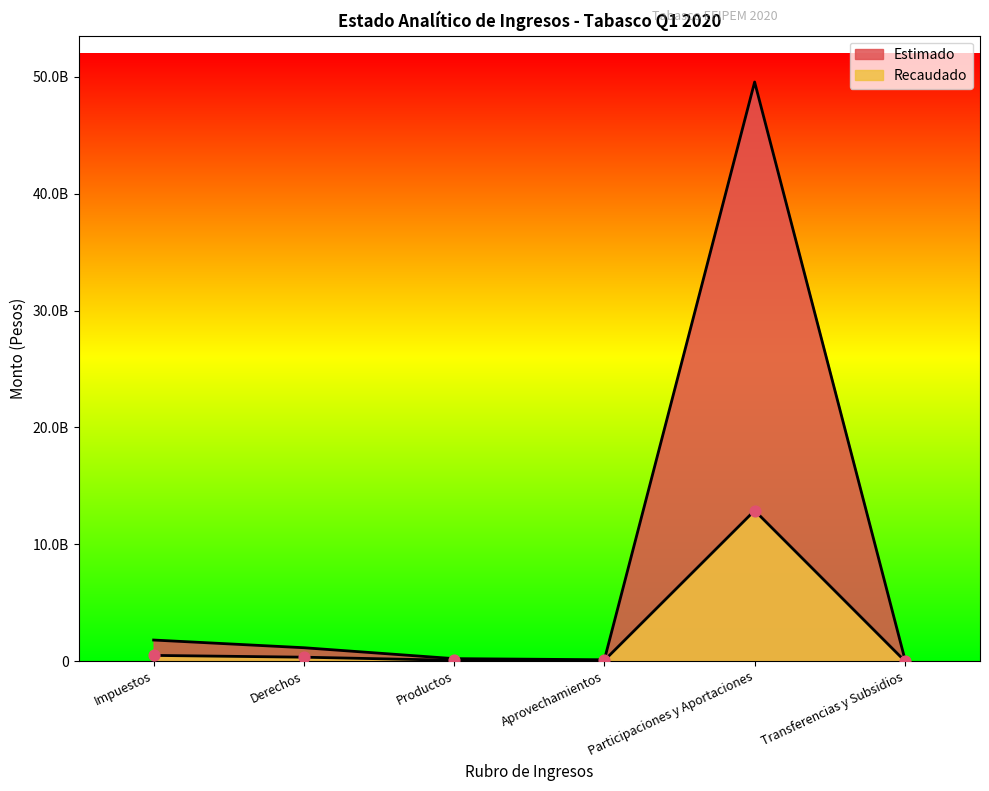

Which series reaches the minimum Y coordinate?

Recaudado